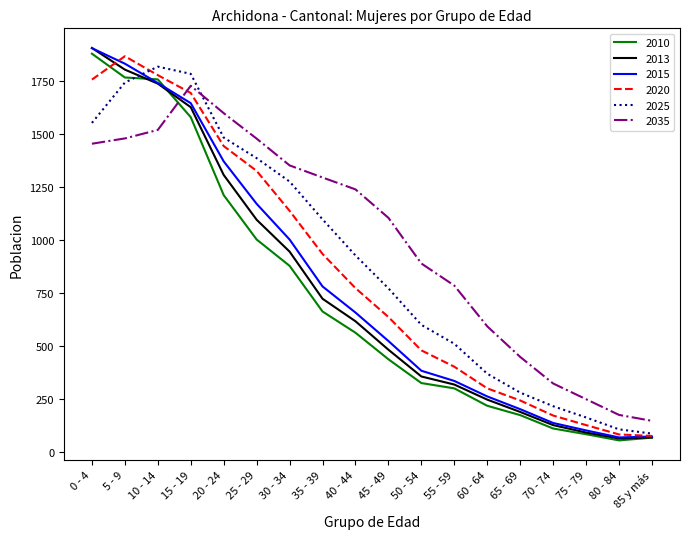

What is the difference between the highest and lowest values at 30 - 34?

473